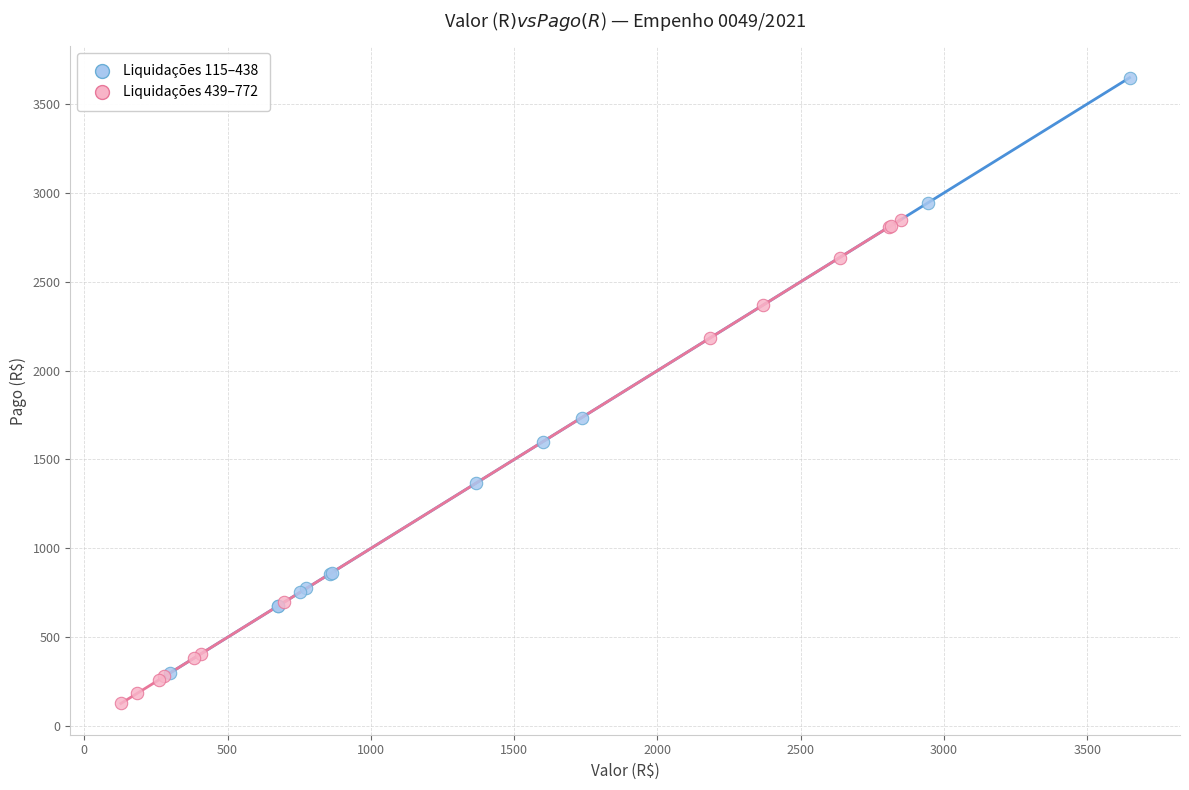

What are all the series names shown in the legend?

Liquidações 115–438, Liquidações 439–772